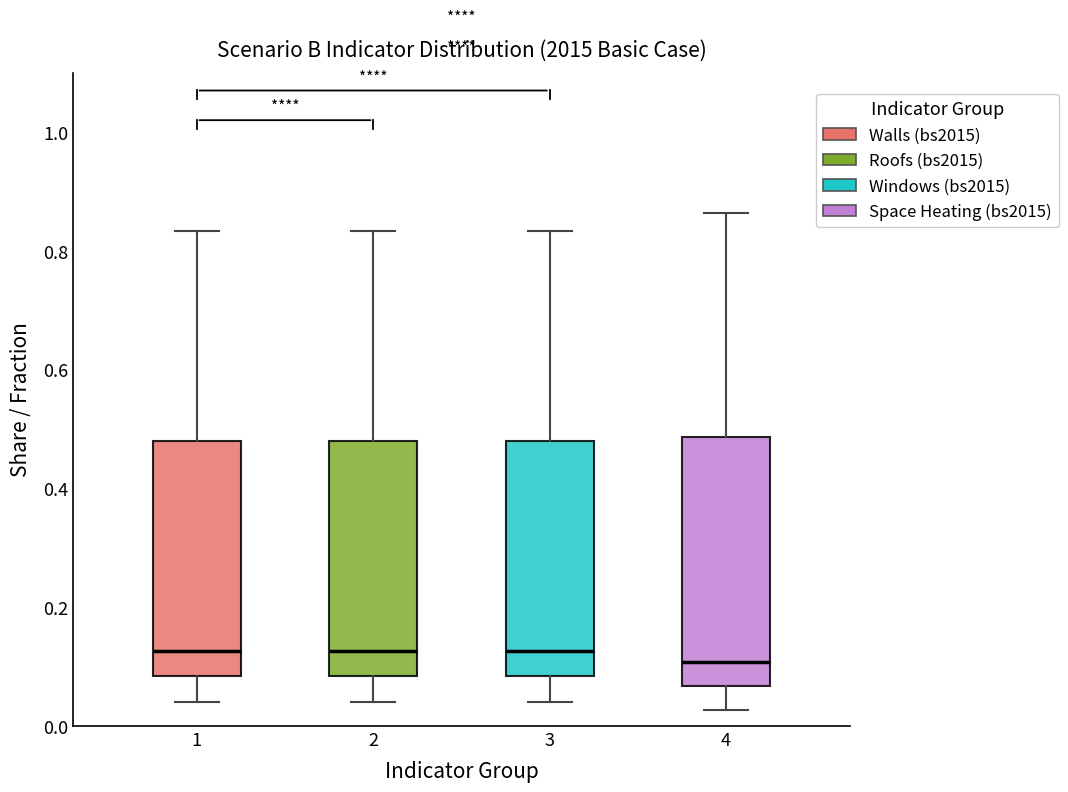

Reading left to right, transcribe this box plot: for each box, give where its median line is, the range the box spans, and where its two whiskers end, as read against the y-axis. The values are not printed on the chart, so give them approximately, as read against the axis.

1: median 0.12, box 0.08 to 0.48, whiskers 0.04 to 0.84
2: median 0.12, box 0.08 to 0.48, whiskers 0.04 to 0.84
3: median 0.12, box 0.08 to 0.48, whiskers 0.04 to 0.84
4: median 0.10, box 0.06 to 0.48, whiskers 0.02 to 0.86